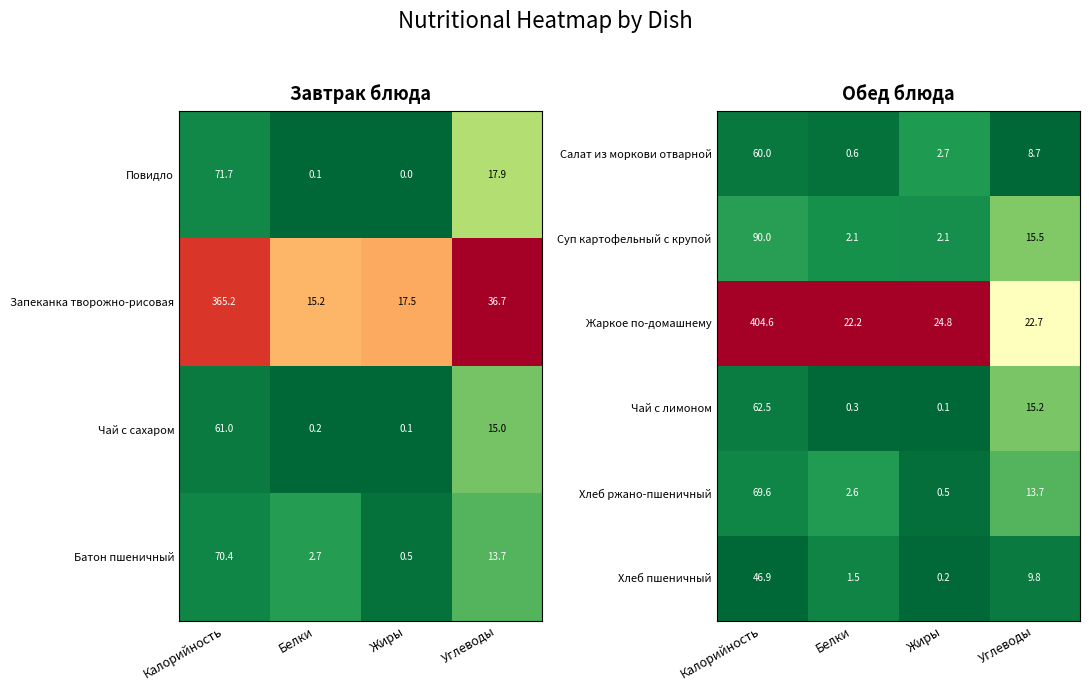

What is the maximum value for Суп картофельный с крупой?

90.0